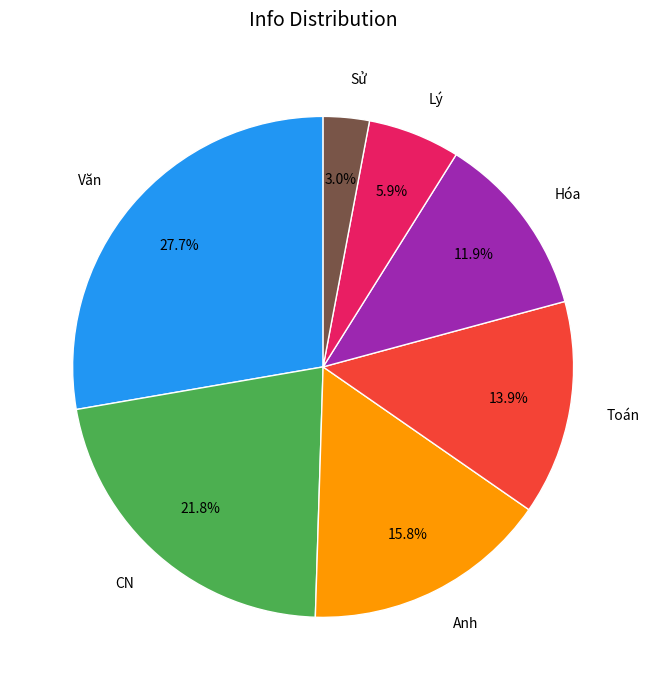

Which slice is the smallest?

Sử